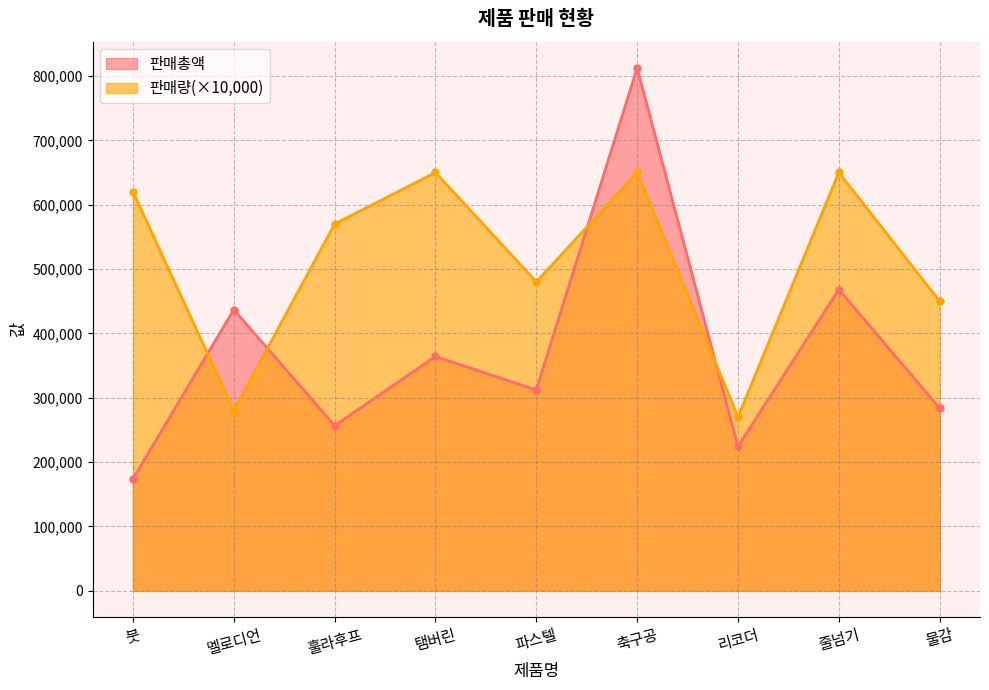

List the series in order of their peak value, lowest first.

판매량(×10,000), 판매총액